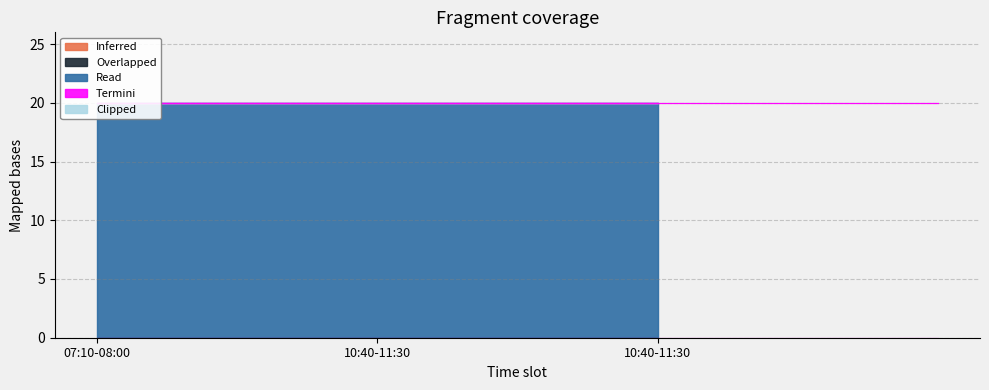

Between 10:40-11:30 and 07:10-08:00, which is larger?

10:40-11:30